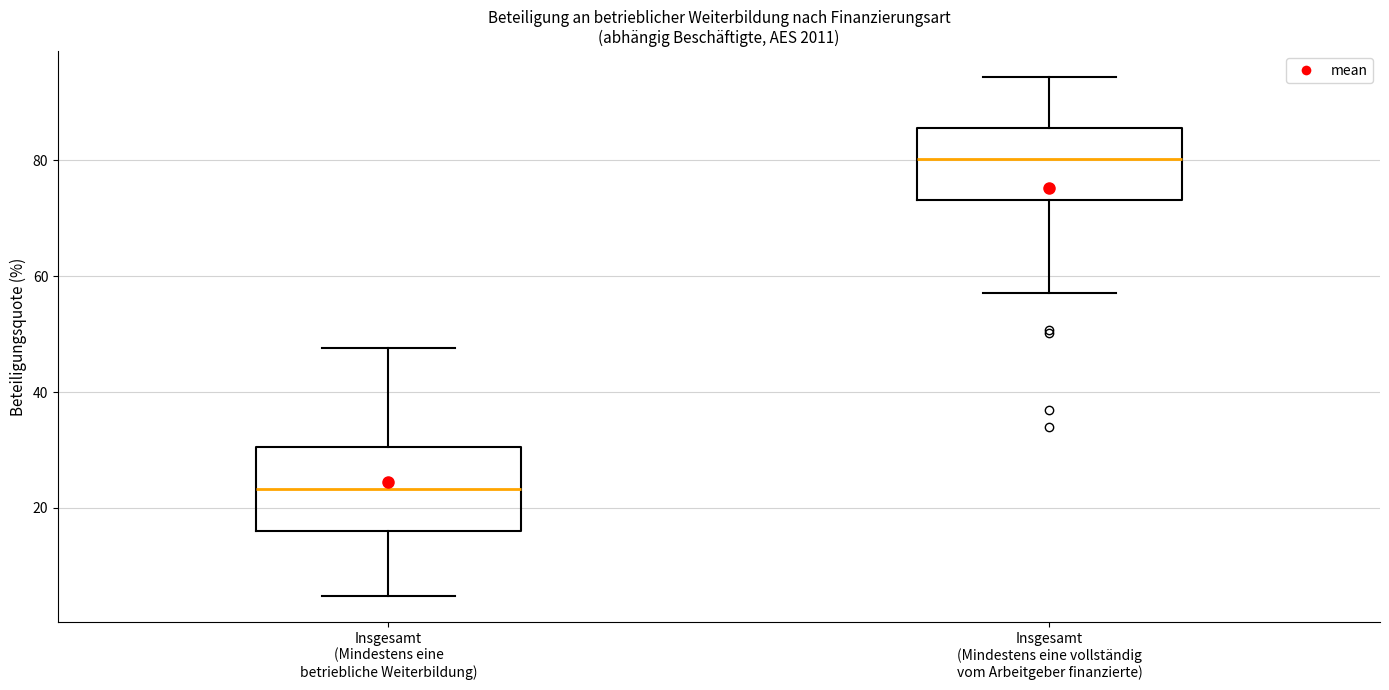

Where is the upper edge of the box for Insgesamt (Mindestens eine betriebliche Weiterbildung) on the y-axis? The values are not printed on the chart, so give them approximately, as read against the axis.

30